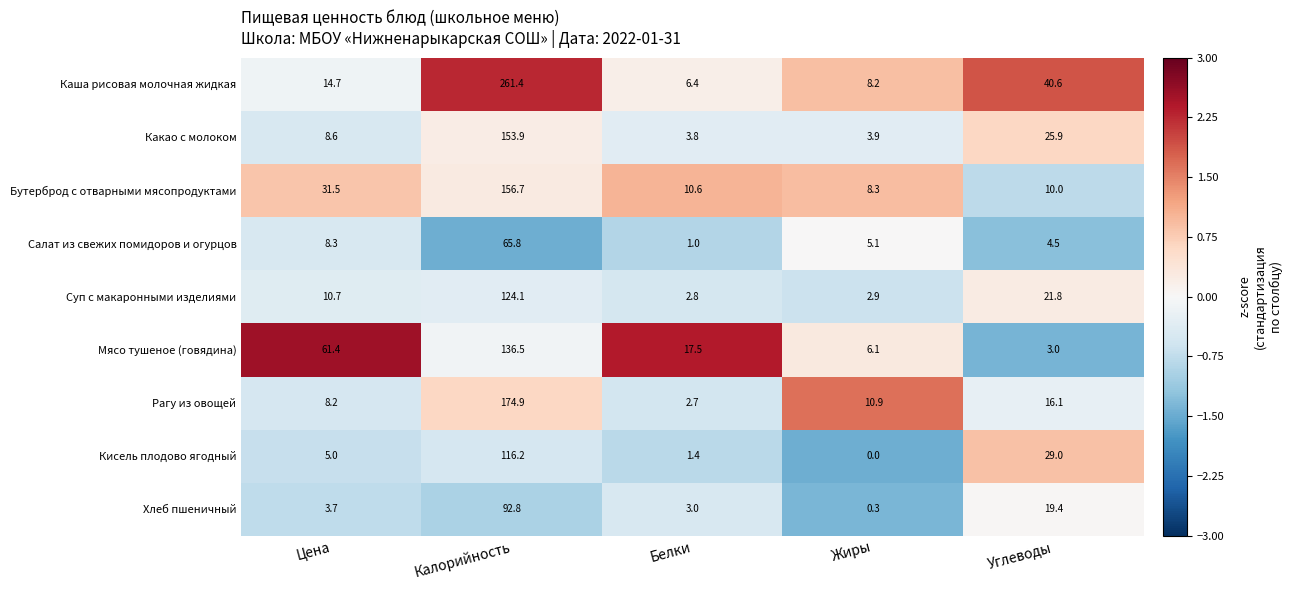

At how many categories does at least one series exceed 1?

5